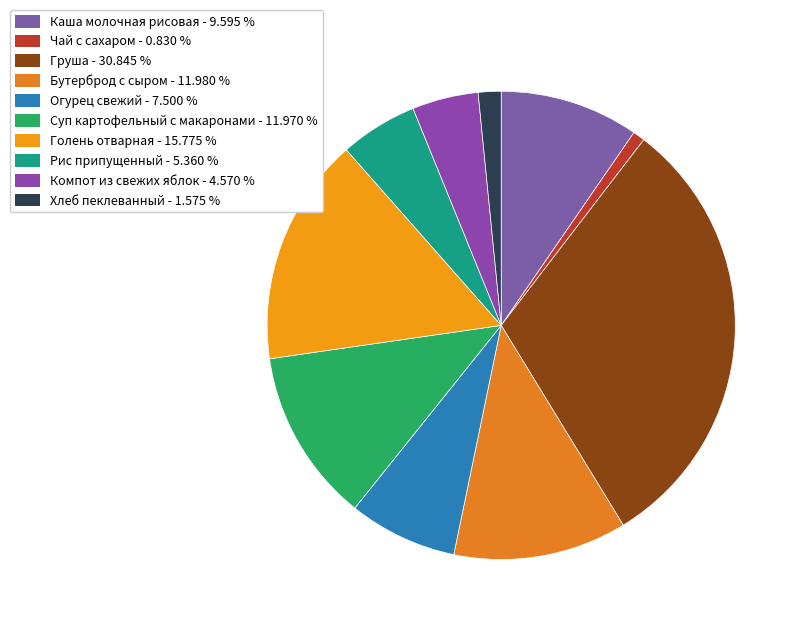

What is the ratio of the value at Голень отварная to the value at Каша молочная рисовая?

1.6